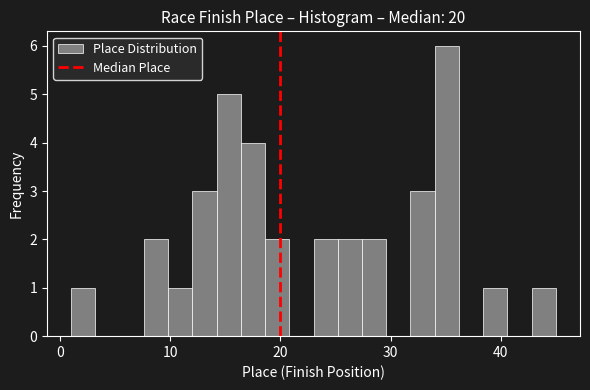

Around what value on the x-axis is the tallest bar? Give the approximate position of its centre, as read against the axis.

35